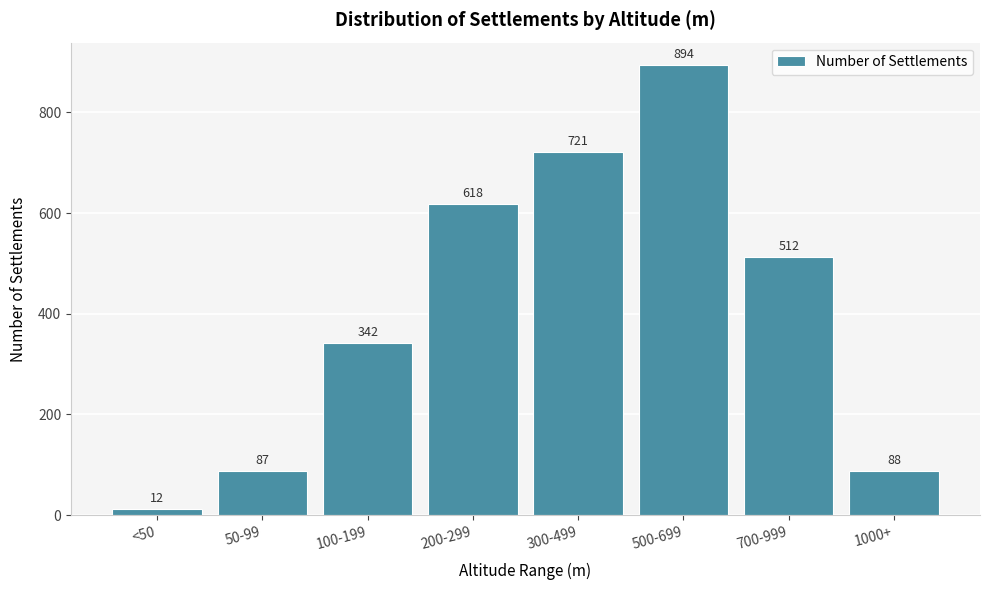

Reading left to right, transcribe all the data shown in this chart.

12	87	342	618	721	894	512	88